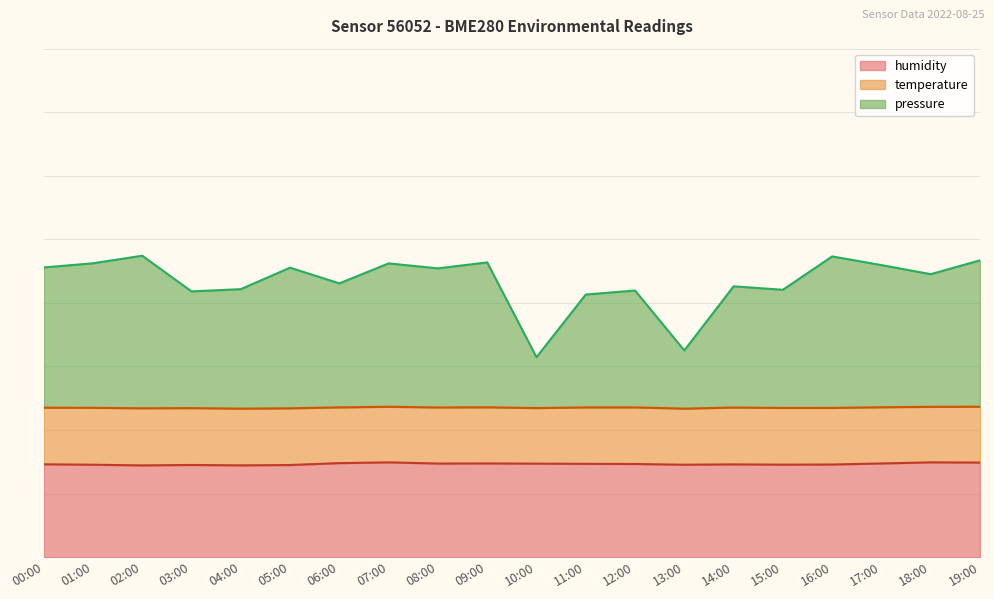

Does the chart display data point markers on the line(s)?

No